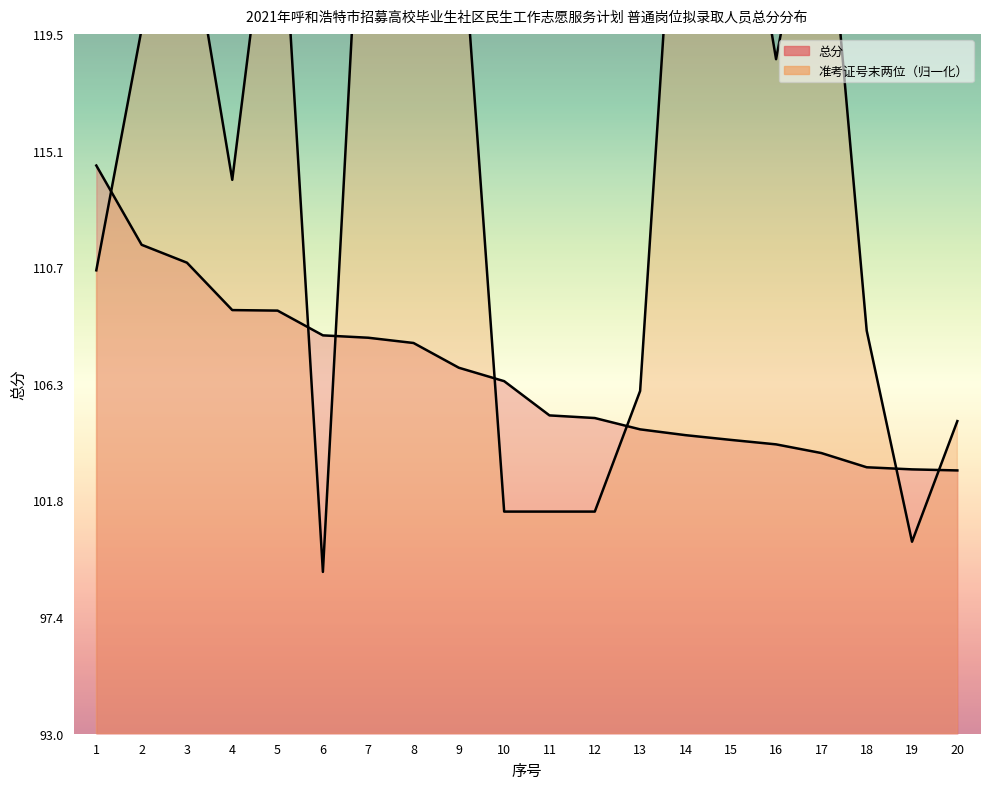

How many data points in 总分 are above 106?

10